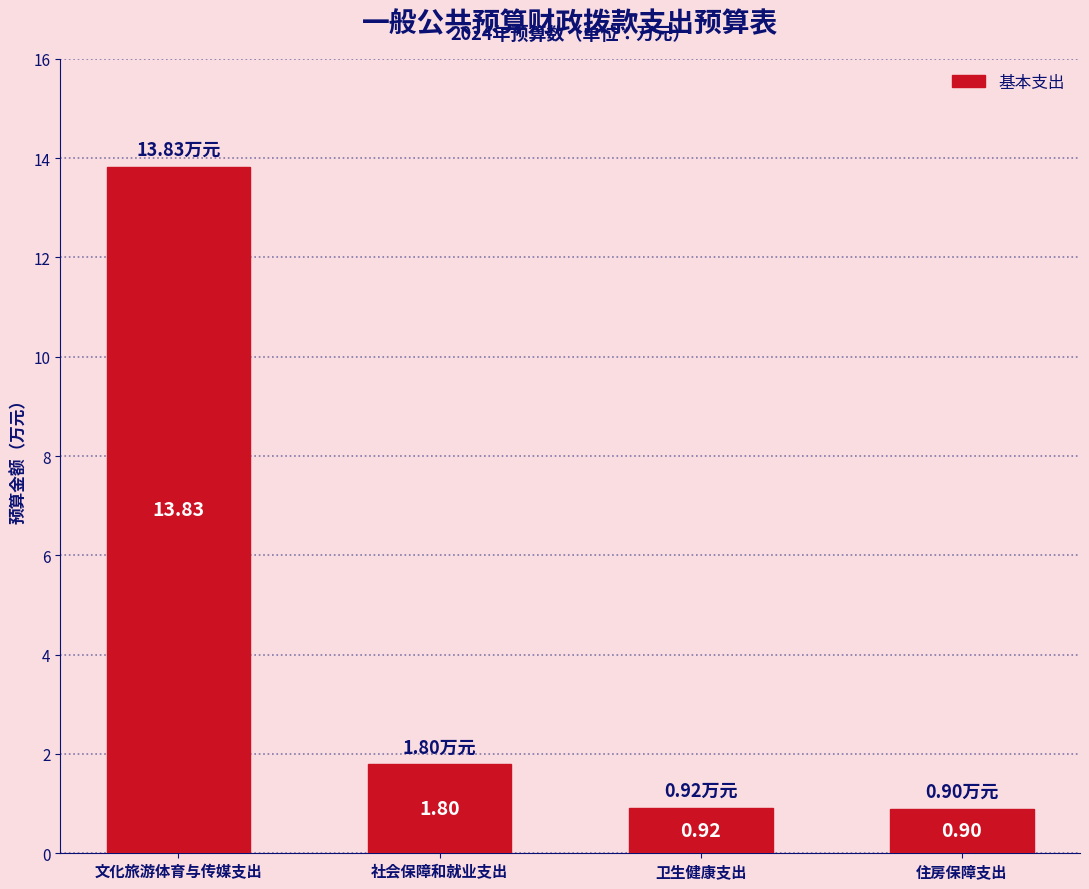

Which label corresponds to the smallest value in the chart?

住房保障支出